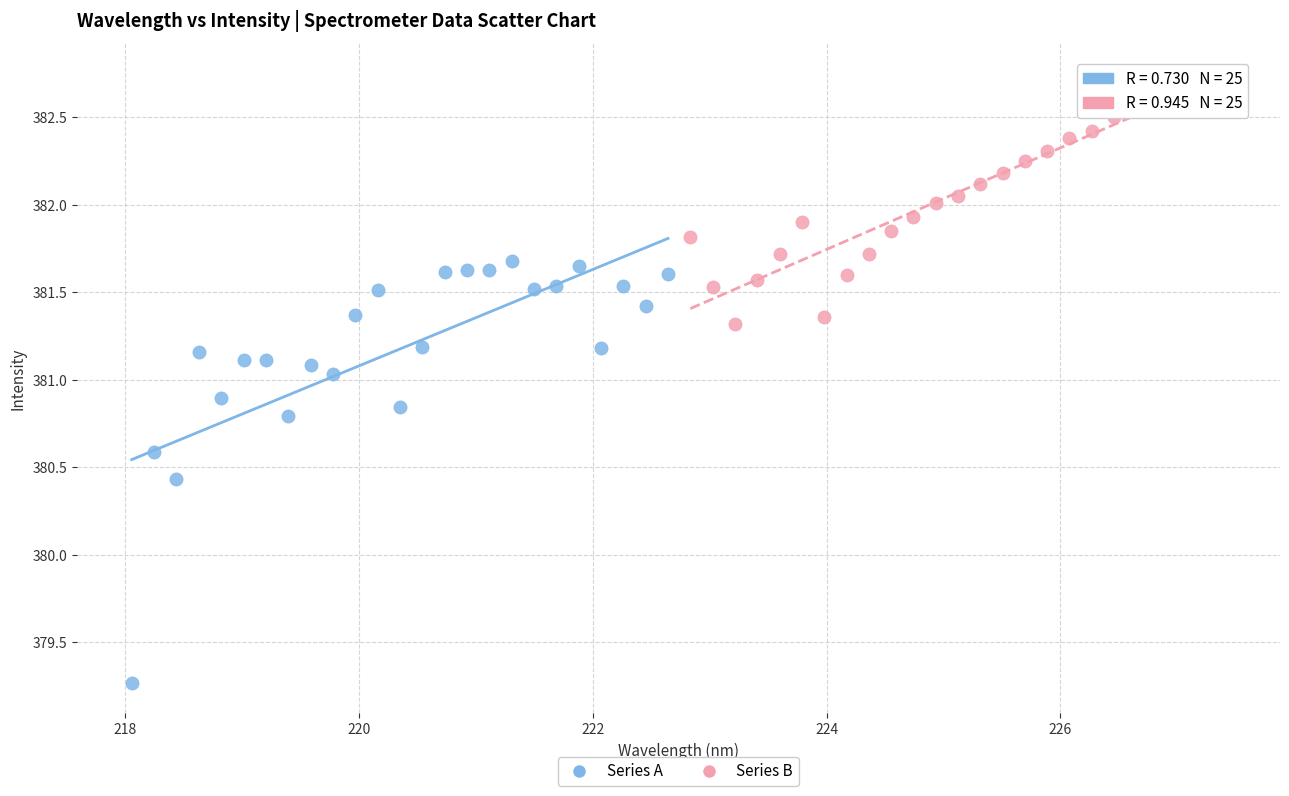

Which series has the widest spread of Y values?

Series A